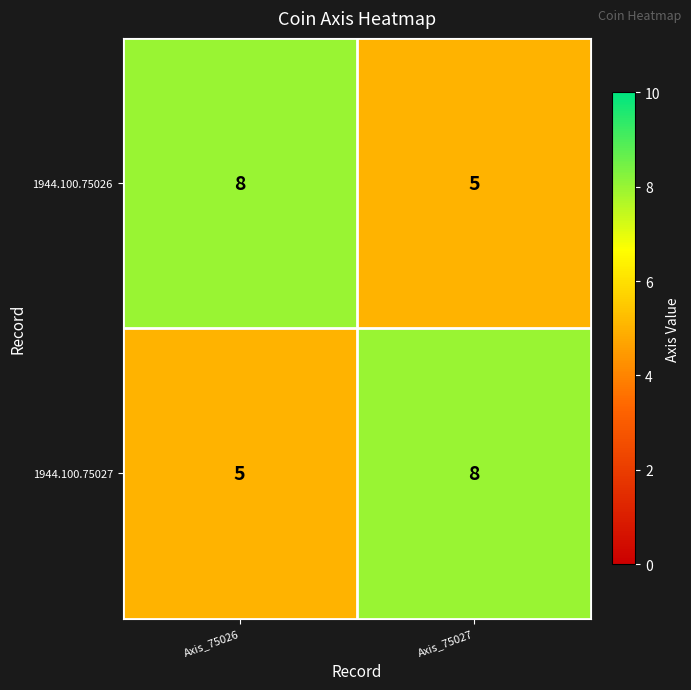

Rank the series at Axis_75027 from lowest to highest value.

1944.100.75026, 1944.100.75027